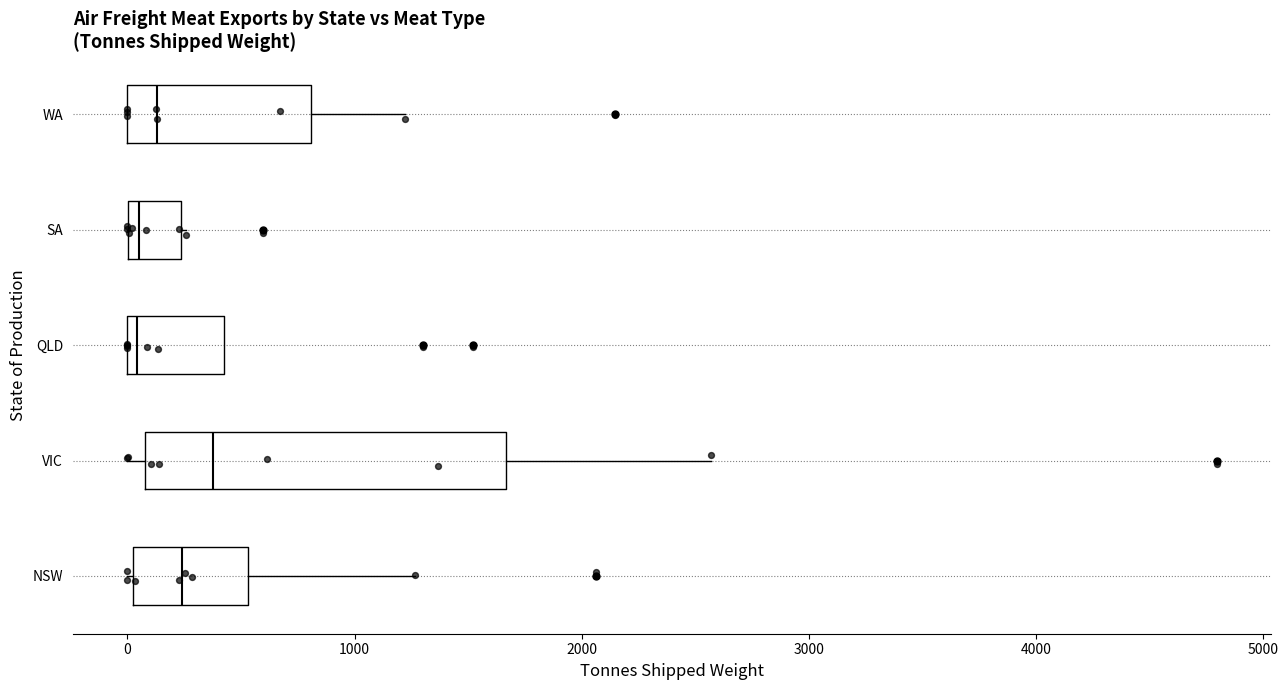

Comparing the boxes themselves (not the whiskers), which one is the widest?

VIC